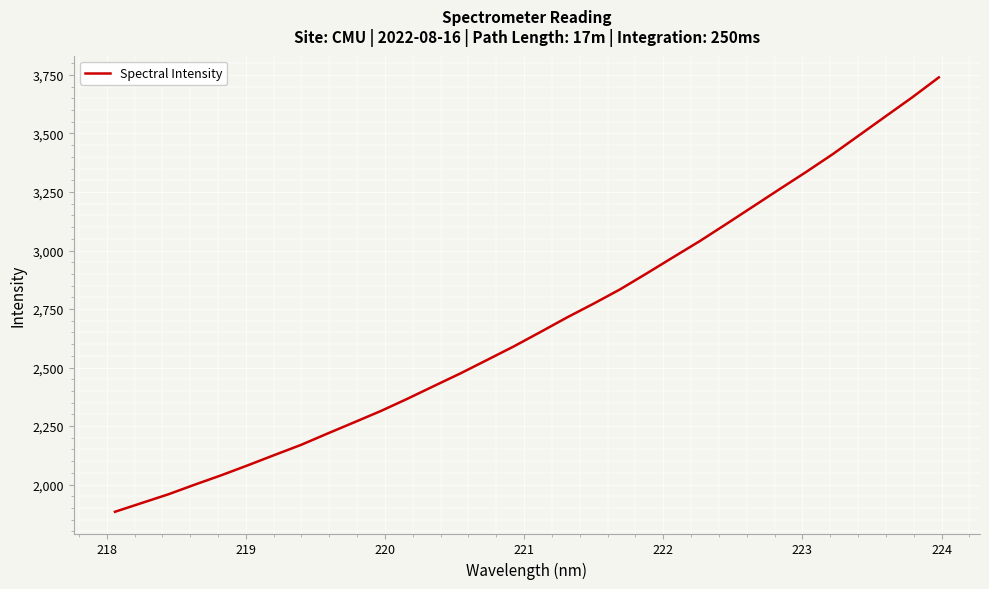

What is the minimum value shown in the chart?

1883.5